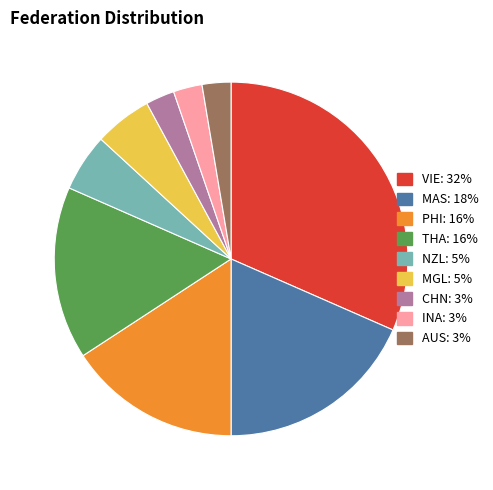

Does PHI represent more than half of the total?

No